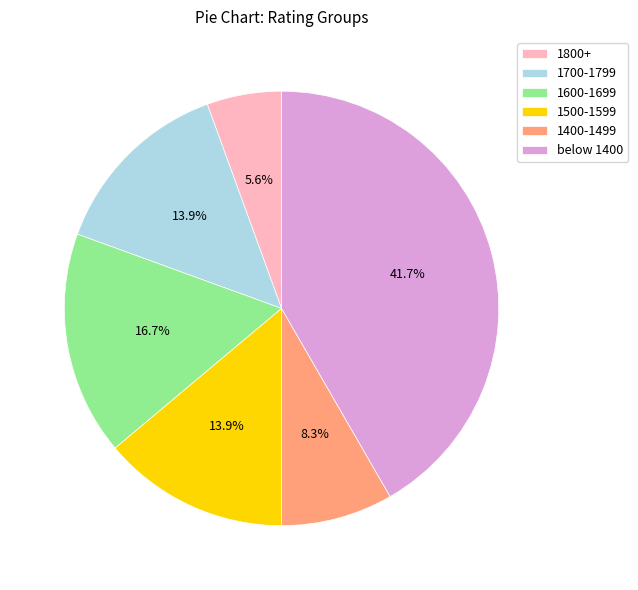

Which slice is the largest?

below 1400